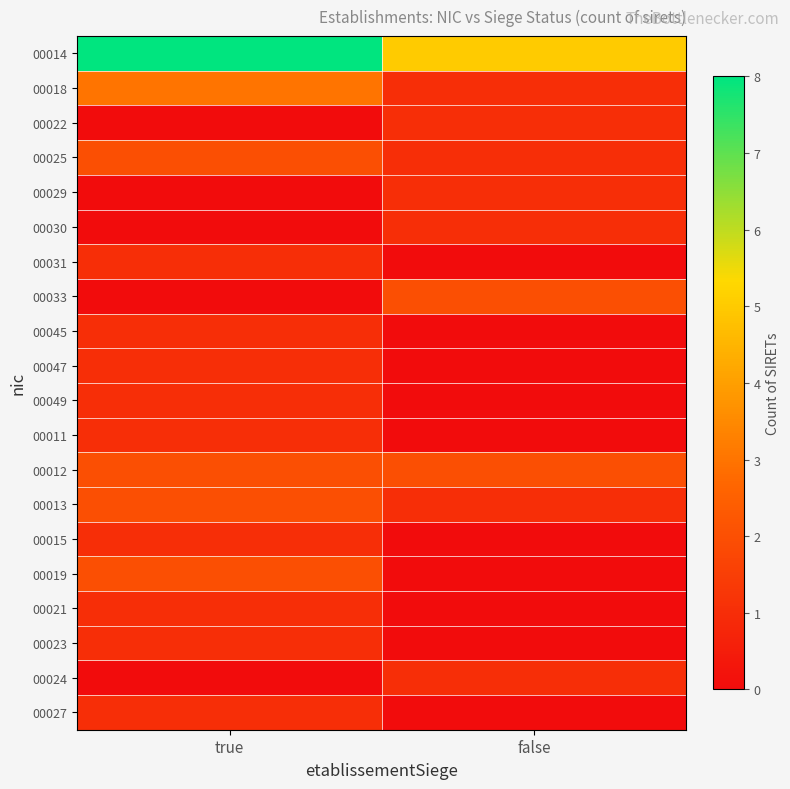

At how many categories does at least one series exceed 1?

2